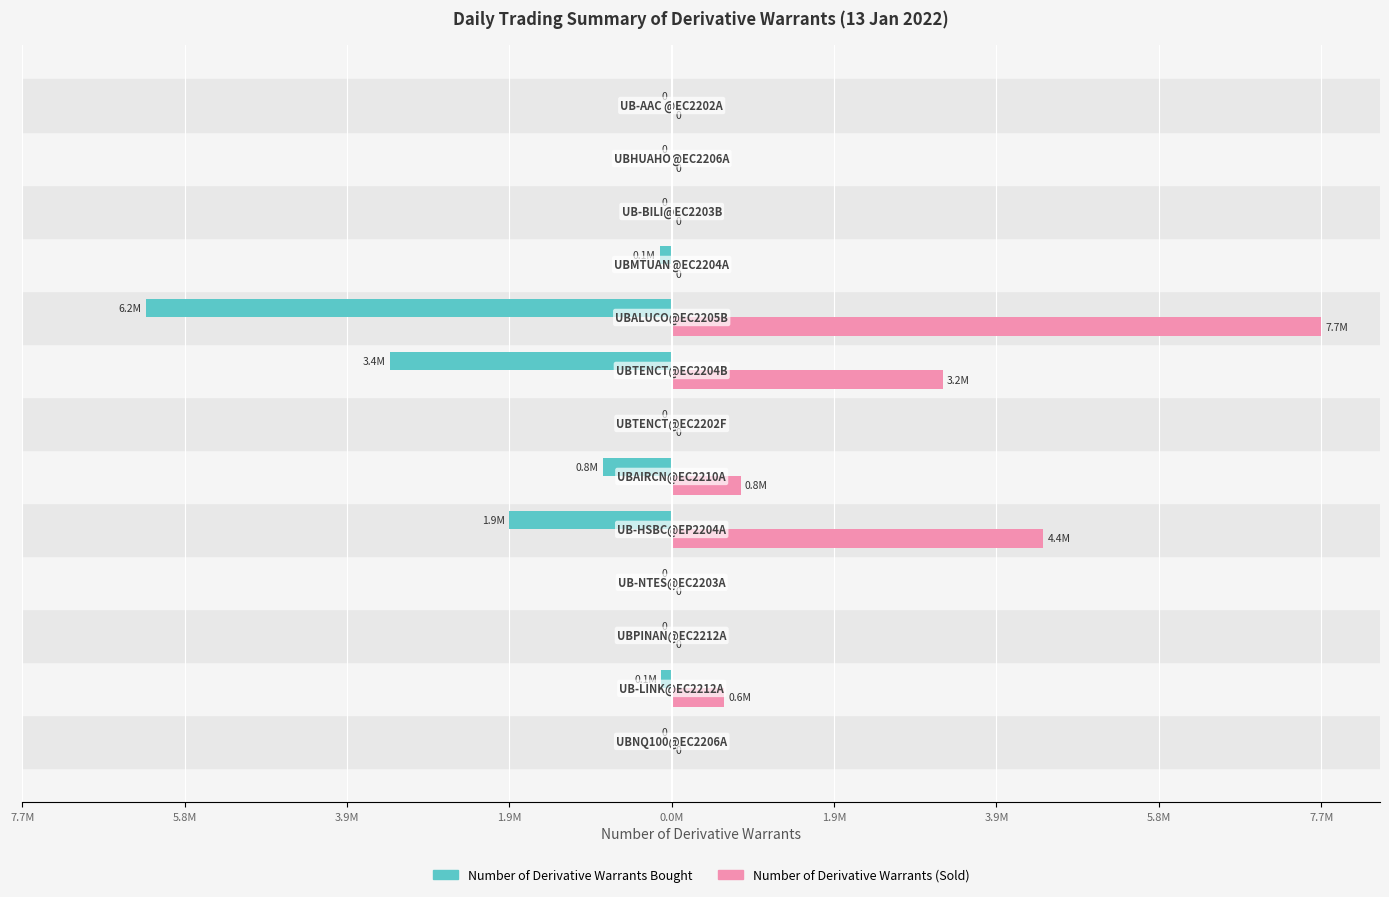

What are all the series names shown in the legend?

Number of Derivative Warrants Bought, Number of Derivative Warrants (Sold)